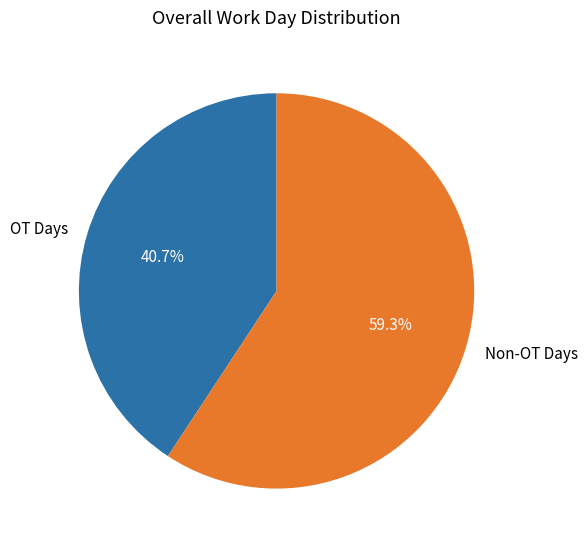

What percentage is NOT represented by OT Days?

59.3%